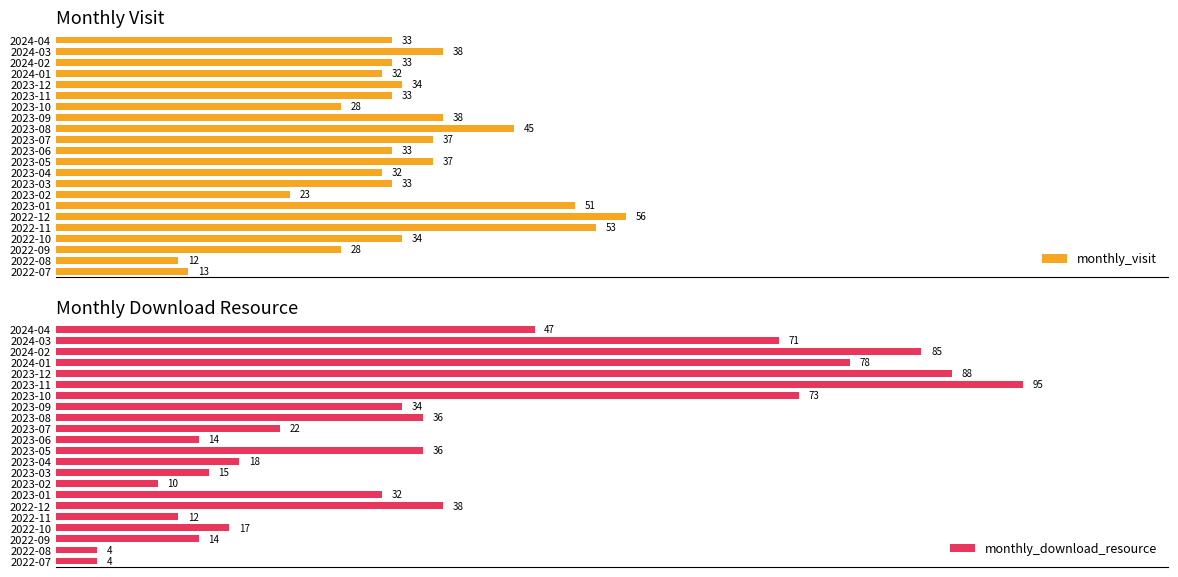

At which label does monthly_visit reach its minimum?

2022-08